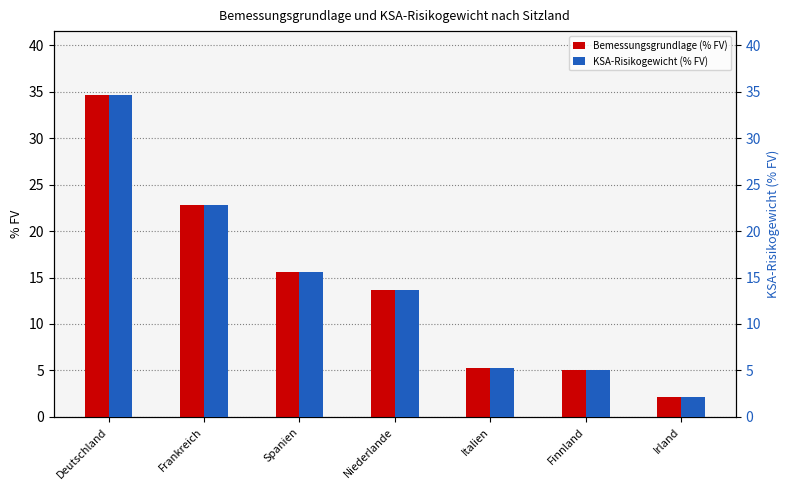

Reading left to right, transcribe all the data shown in this chart.

Bemessungsgrundlage (% FV): Deutschland=34.6	Frankreich=22.8	Spanien=15.6	Niederlande=13.7	Italien=5.3	Finnland=5.1	Irland=2.2
KSA-Risikogewicht (% FV): Deutschland=34.6	Frankreich=22.8	Spanien=15.6	Niederlande=13.7	Italien=5.3	Finnland=5.1	Irland=2.2